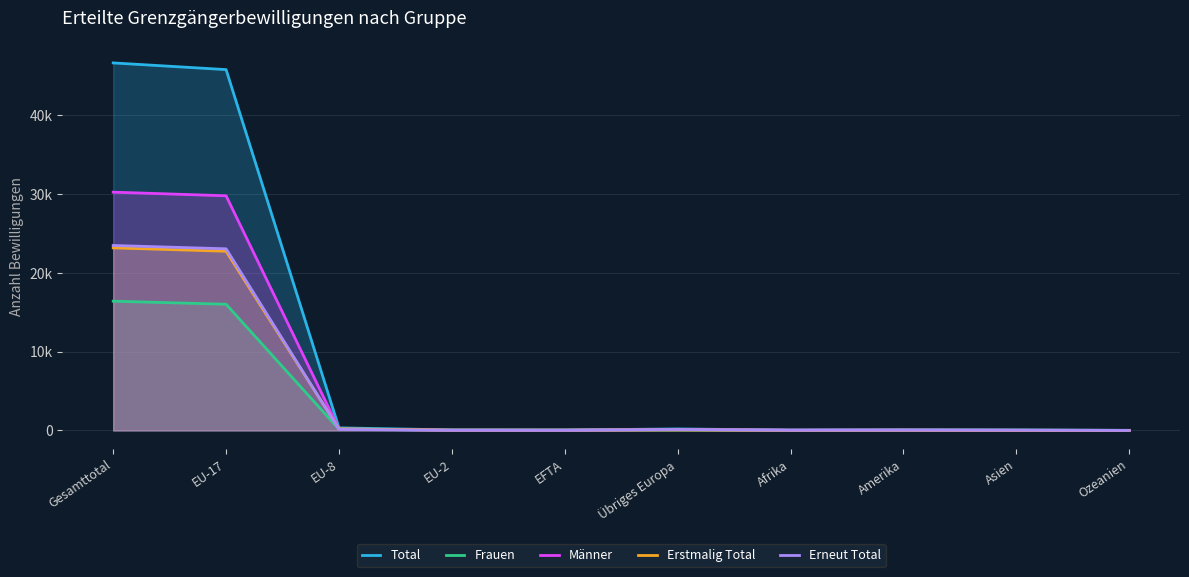

How many series are shown in this chart?

5